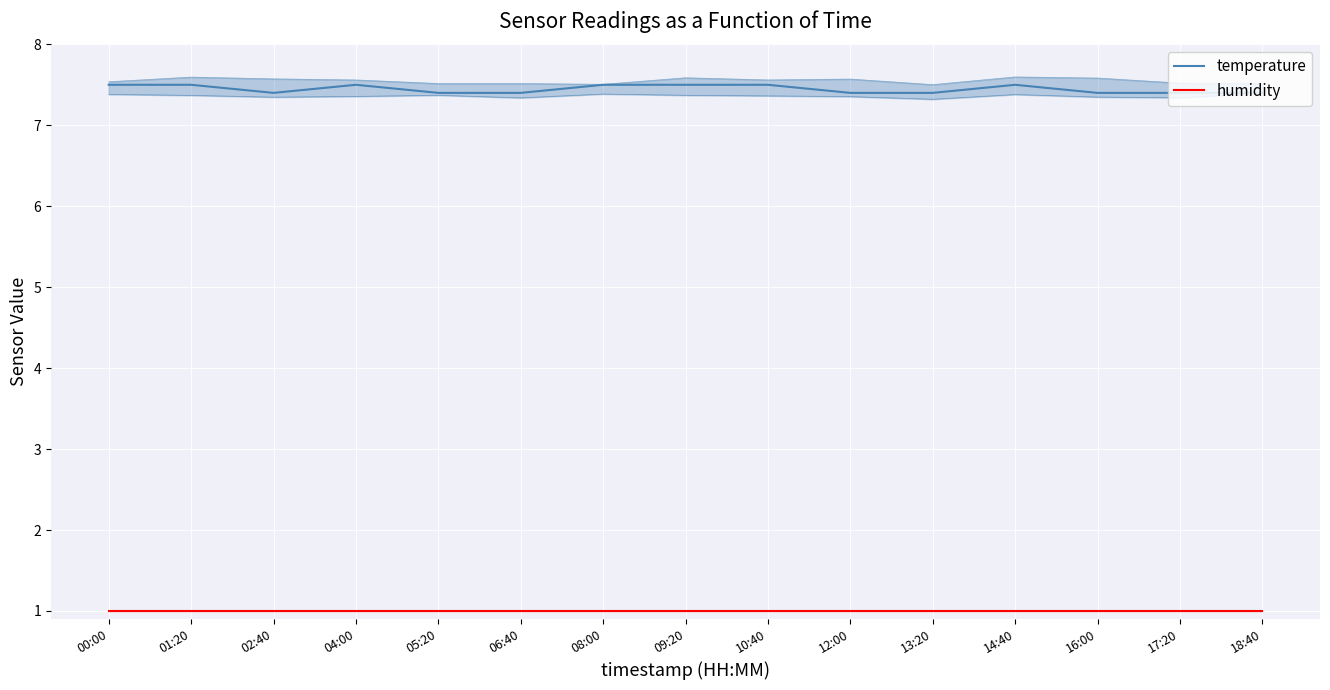

What is the label of the 11th point from the left?

13:20